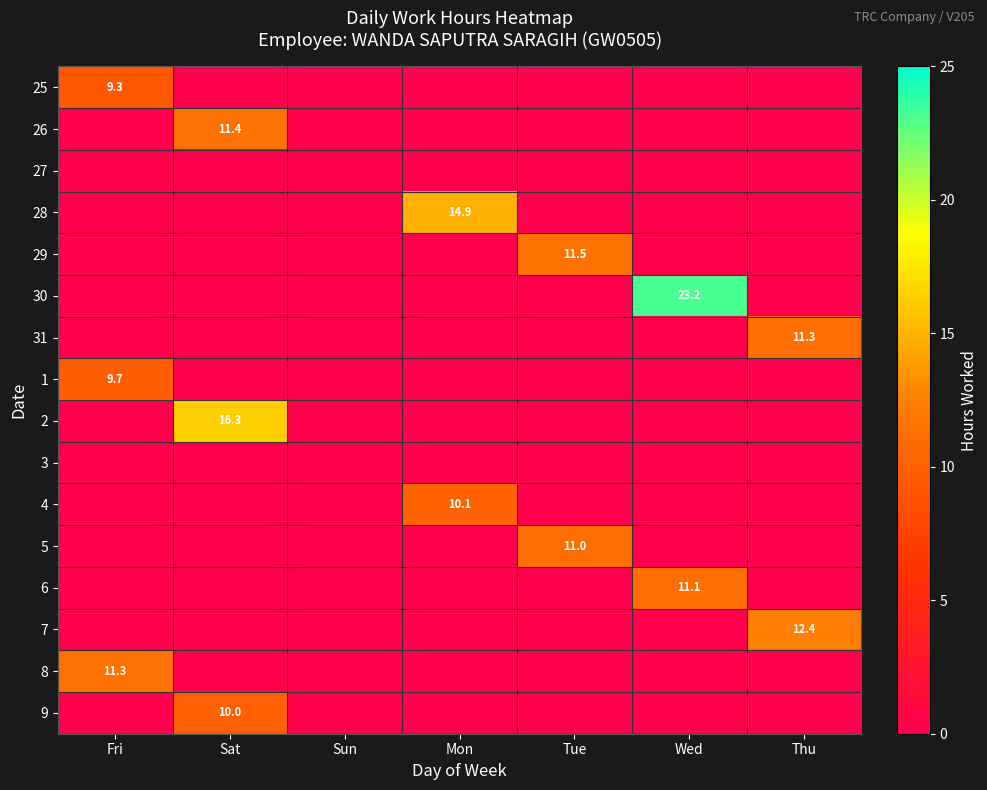

The value of 8 at Fri is 11.3. True or false?

True